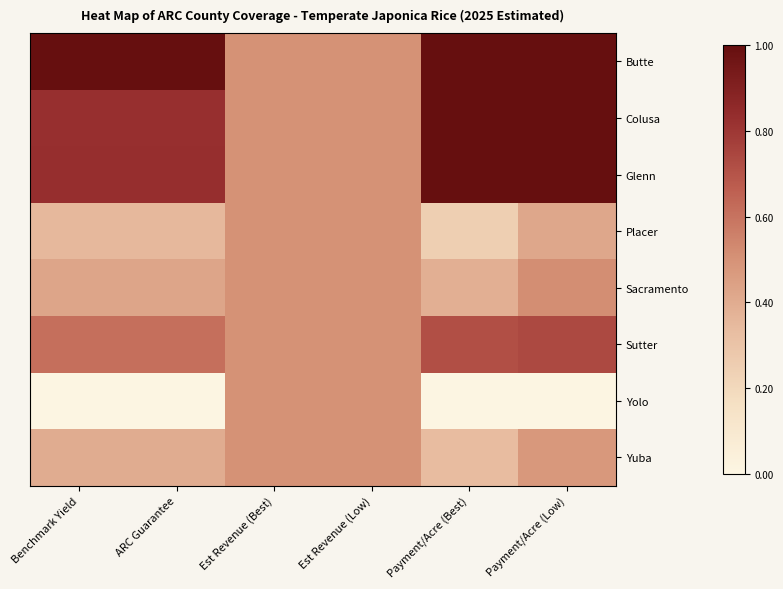

At Payment/Acre (Low), list the series in order from smallest to largest.

Yolo, Placer, Yuba, Sacramento, Sutter, Butte, Colusa, Glenn